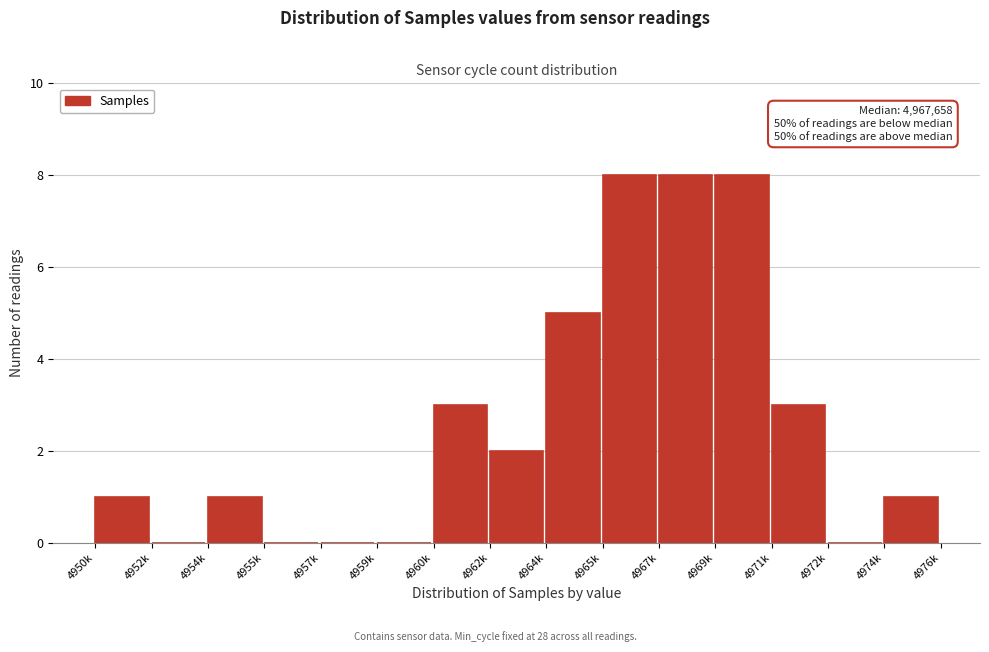

Reading left to right, transcribe all the data shown in this chart.

4950k=1	4952k=0	4954k=1	4955k=0	4957k=0	4959k=0	4960k=3	4962k=2	4964k=5	4965k=8	4967k=8	4969k=8	4971k=3	4972k=0	4974k=1